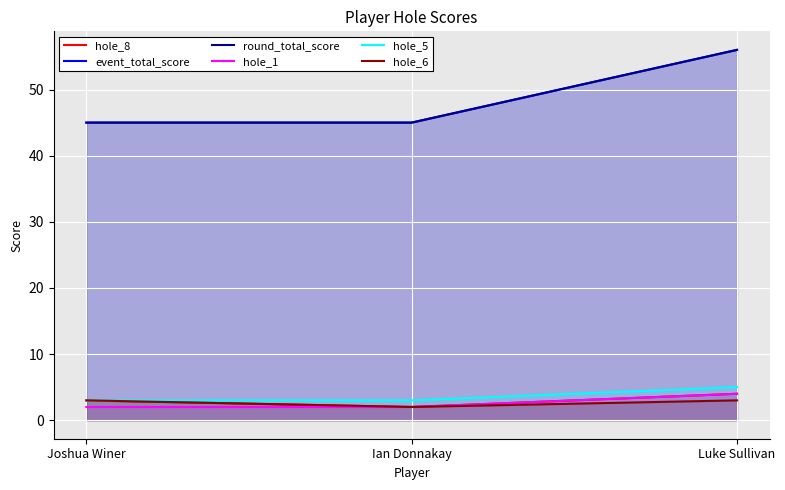

Which series has the largest total across all categories?

event_total_score